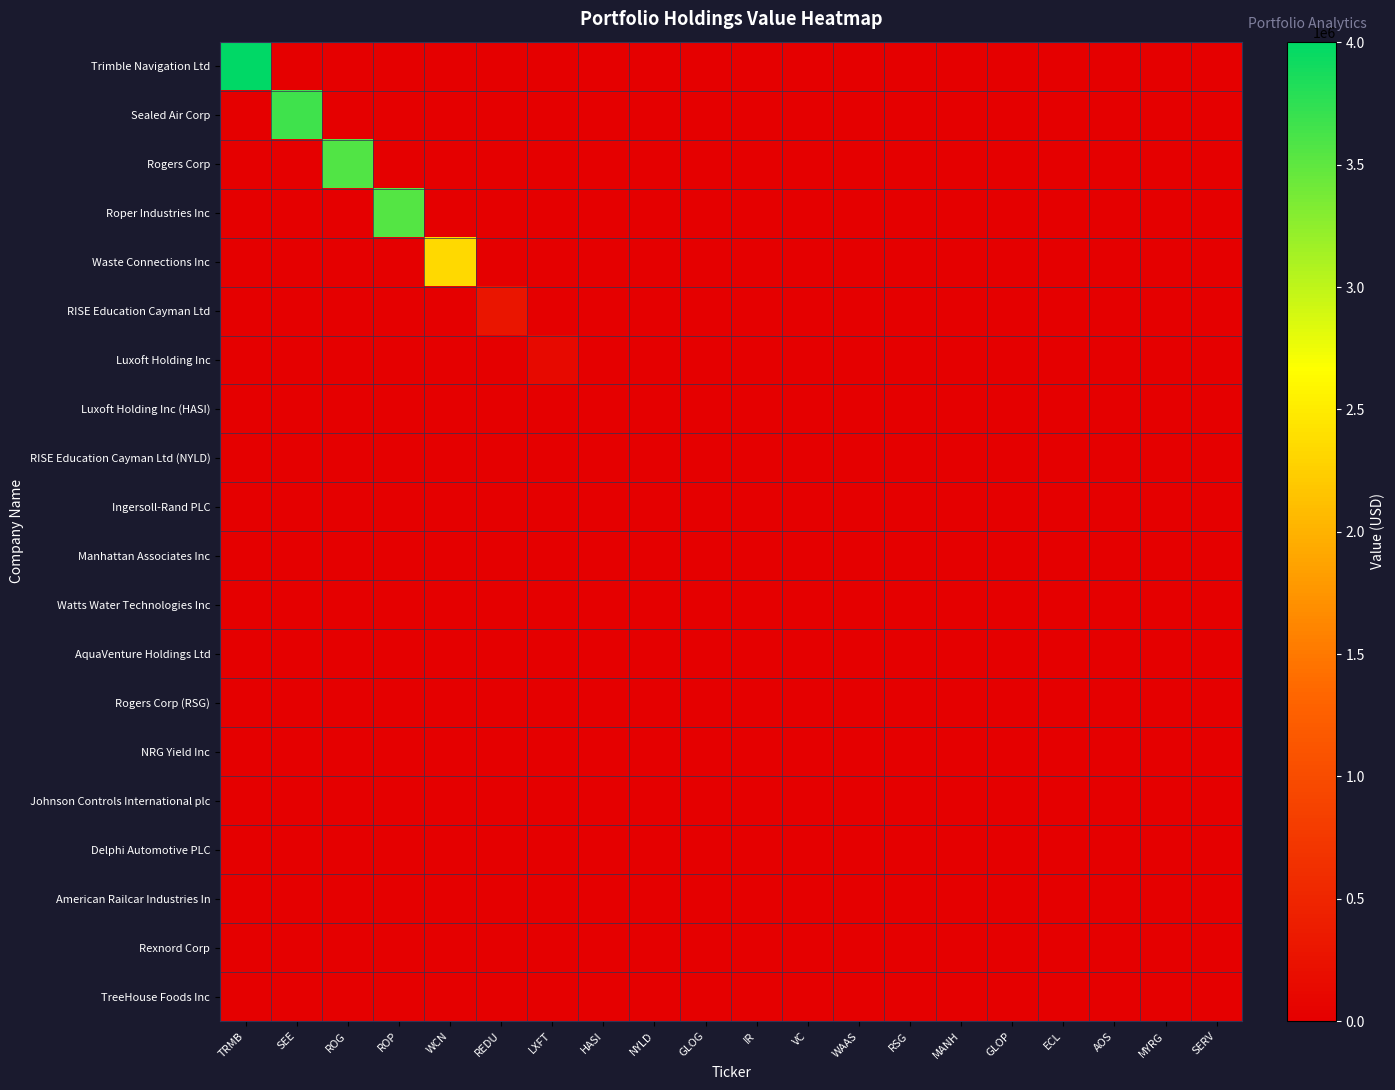

At how many categories does at least one series exceed 2981272?

4